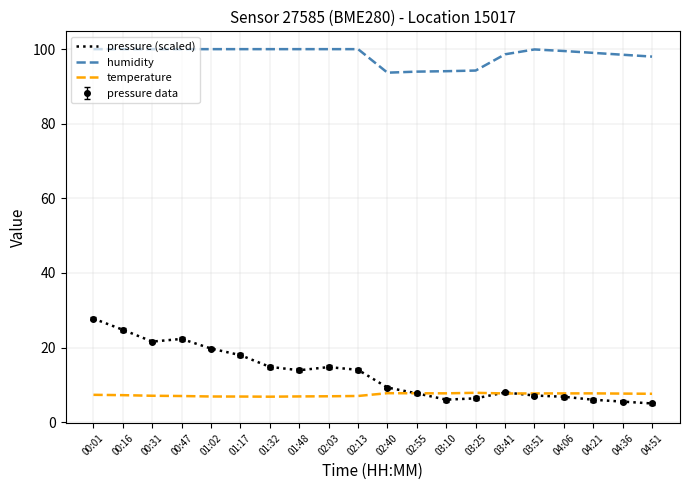

Where does the temperature series first go above 7?

00:01